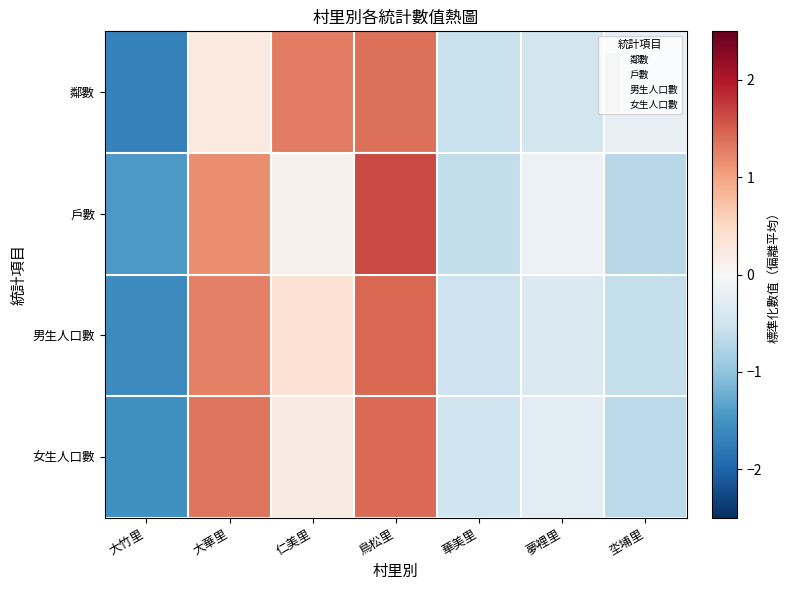

Rank the series by their average value, from lowest to highest.

女生人口數, 戶數, 男生人口數, 鄰數